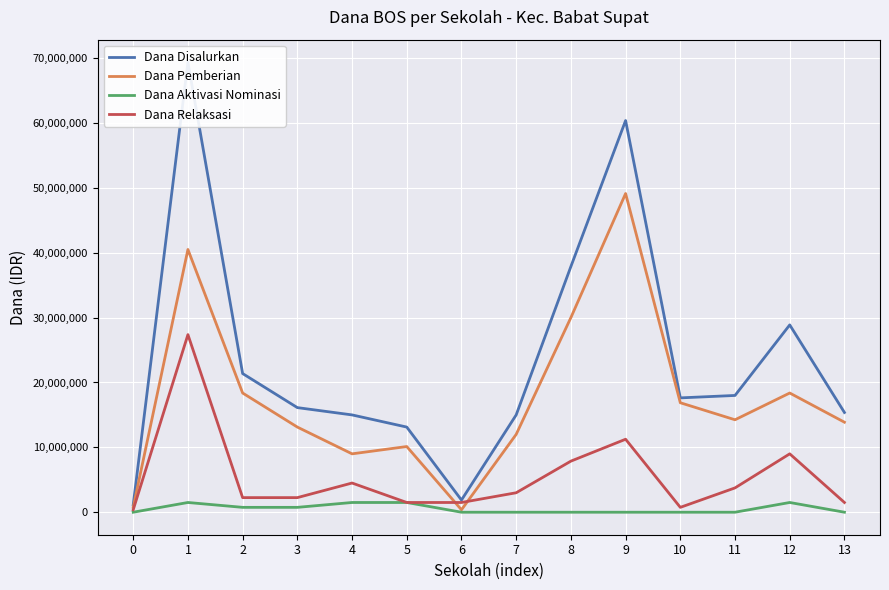

Reading right to left, transcribe all the data shown in this chart.

Dana Disalurkan: 15375000	28875000	18000000	17625000	60375000	37875000	15000000	1875000	13125000	15000000	16125000	21375000	69375000	1125000
Dana Pemberian: 13875000	18375000	14250000	16875000	49125000	30000000	12000000	375000	10125000	9000000	13125000	18375000	40500000	750000
Dana Aktivasi Nominasi: 0	1500000	0	0	0	0	0	0	1500000	1500000	750000	750000	1500000	0
Dana Relaksasi: 1500000	9000000	3750000	750000	11250000	7875000	3000000	1500000	1500000	4500000	2250000	2250000	27375000	375000